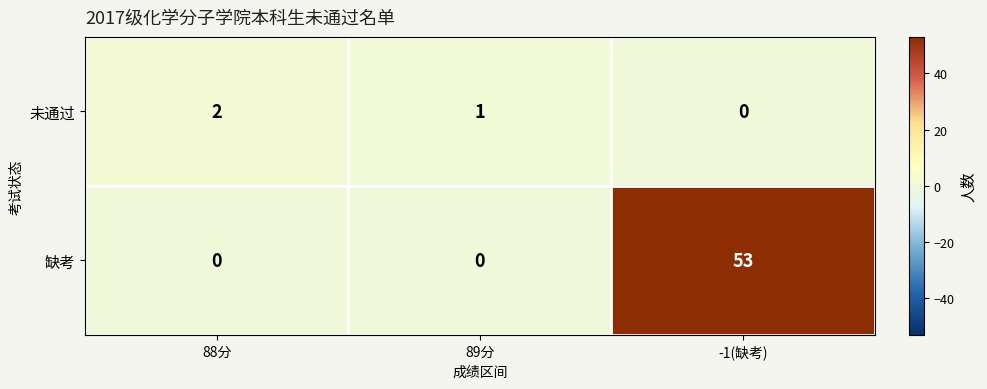

Where is 未通过 nearest to the value 1?

89分